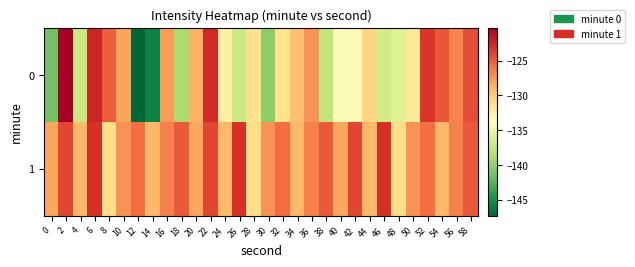

Rank the series at 6 from lowest to highest value.

1, 0